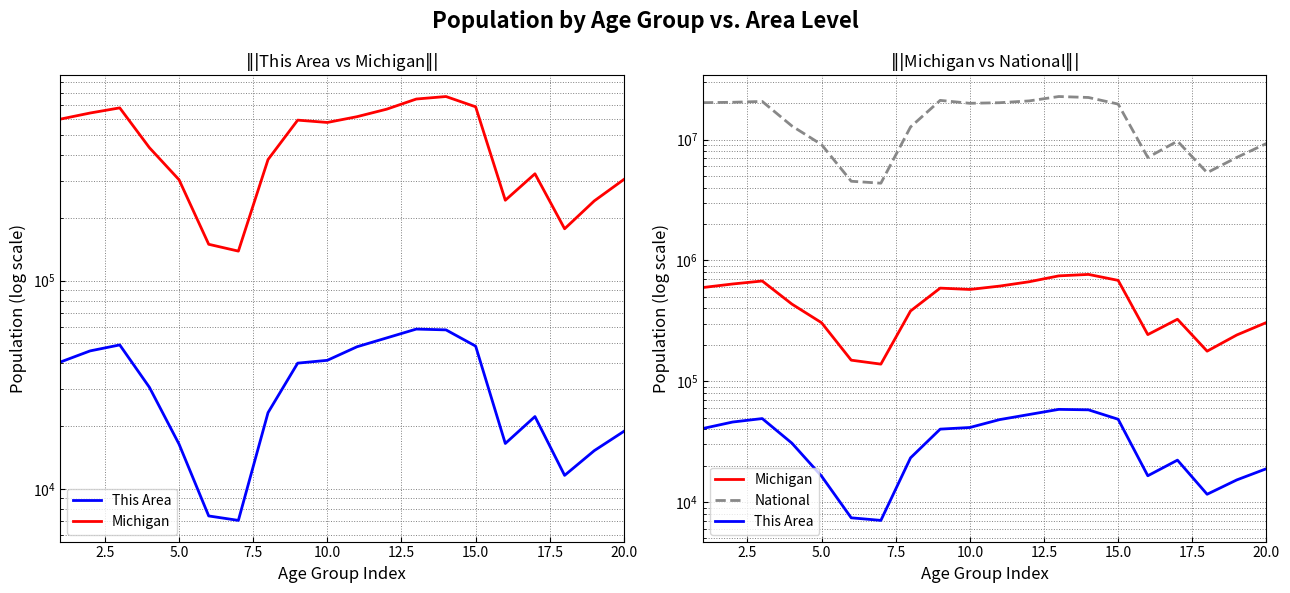

Reading left to right, extract all data points from this chart.

This Area: 40620	45935	49079	30711	16376	7404	7049	23210	40123	41399	48088	53031	58475	57963	48432	16501	22224	11598	15245	18879
Michigan: 596286	637784	675216	434782	304817	149350	138484	381238	589583	574566	612493	665481	744581	765452	683186	243067	325744	177313	241312	306084
National: 20201362	20348657	20677194	12954254	9086089	4519129	4354294	12712576	21101849	19962099	20179642	20890964	22708591	22298125	19664805	7113727	9704197	5319902	7115361	9278166